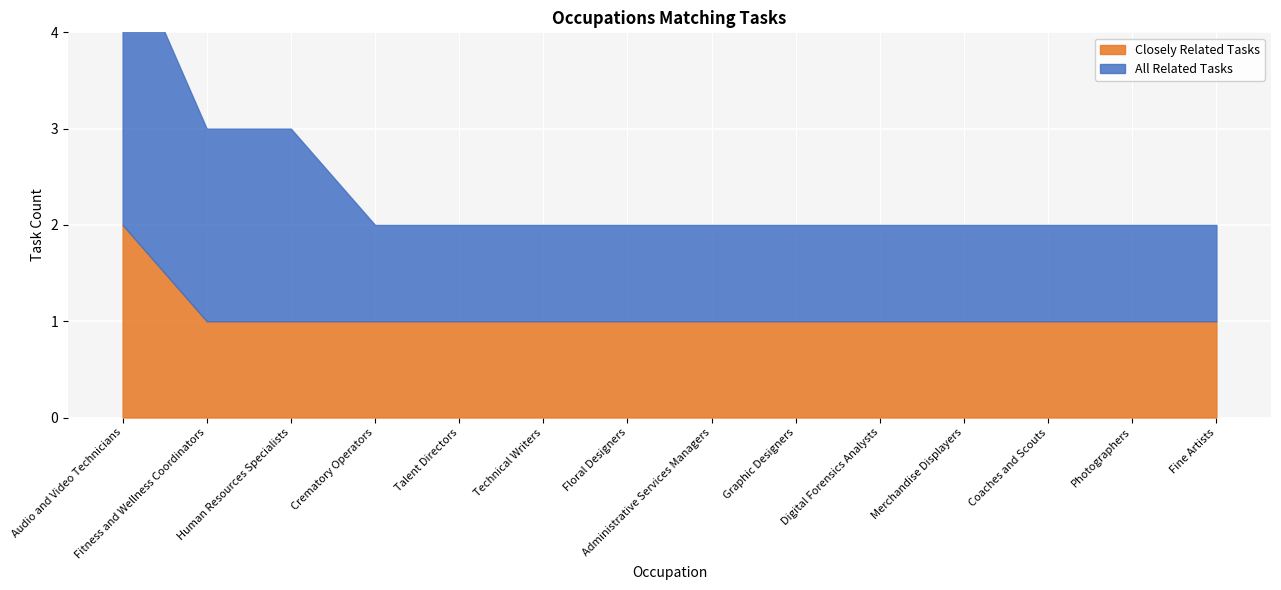

Rank the series by their maximum value, from highest to lowest.

All Related Tasks, Closely Related Tasks